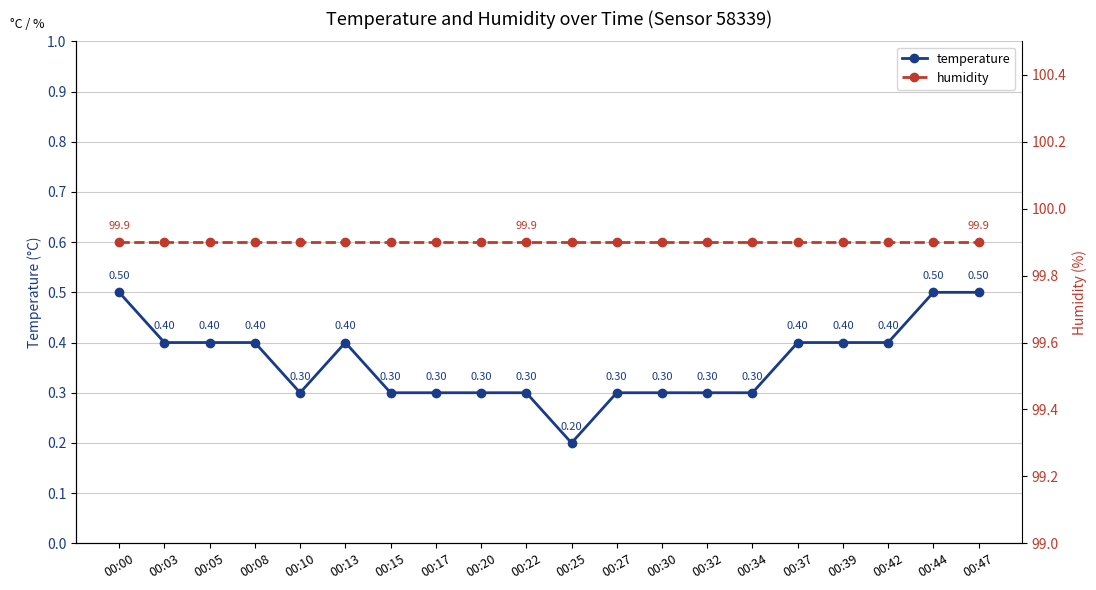

At which category does the chart reach its peak across all series?

00:00